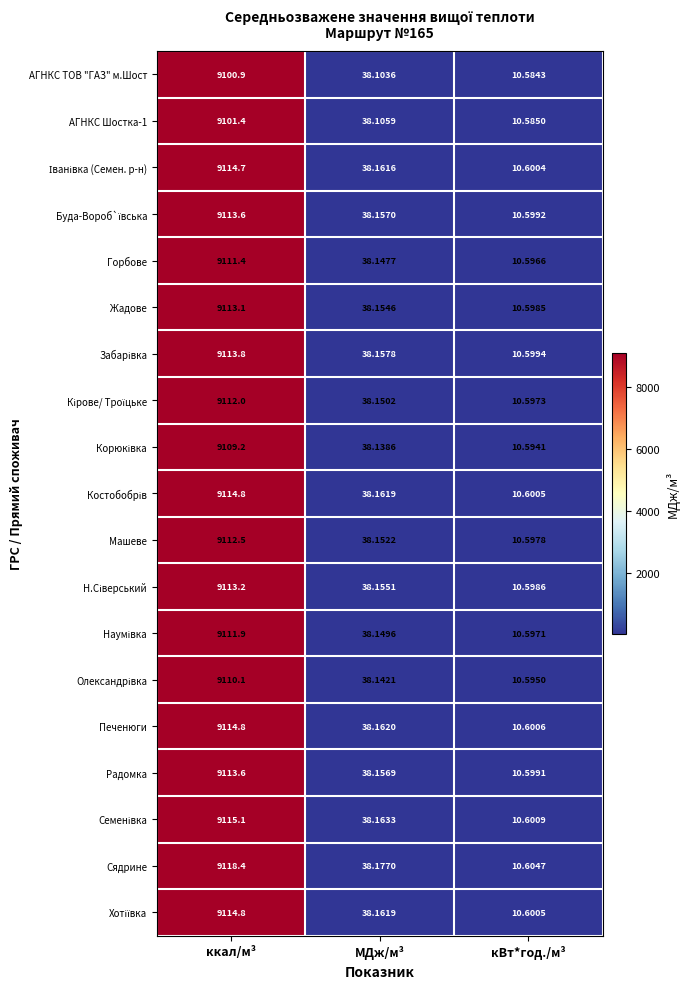

Which series has the largest total across all categories?

Сядрине